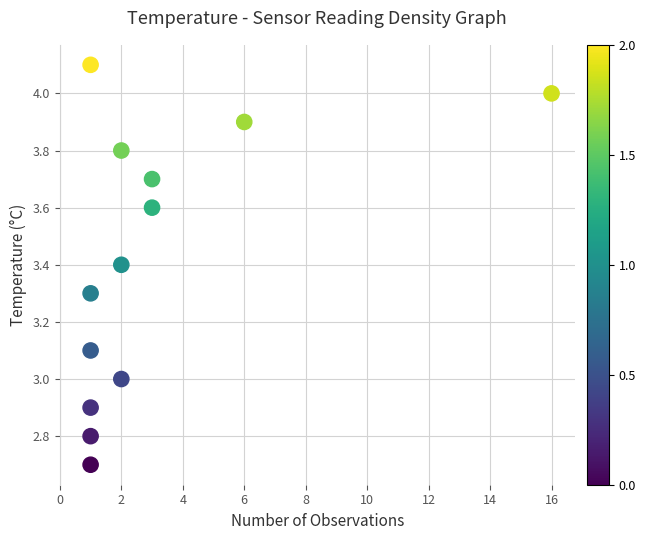

What is the range of Y values (max minus min)?

1.4